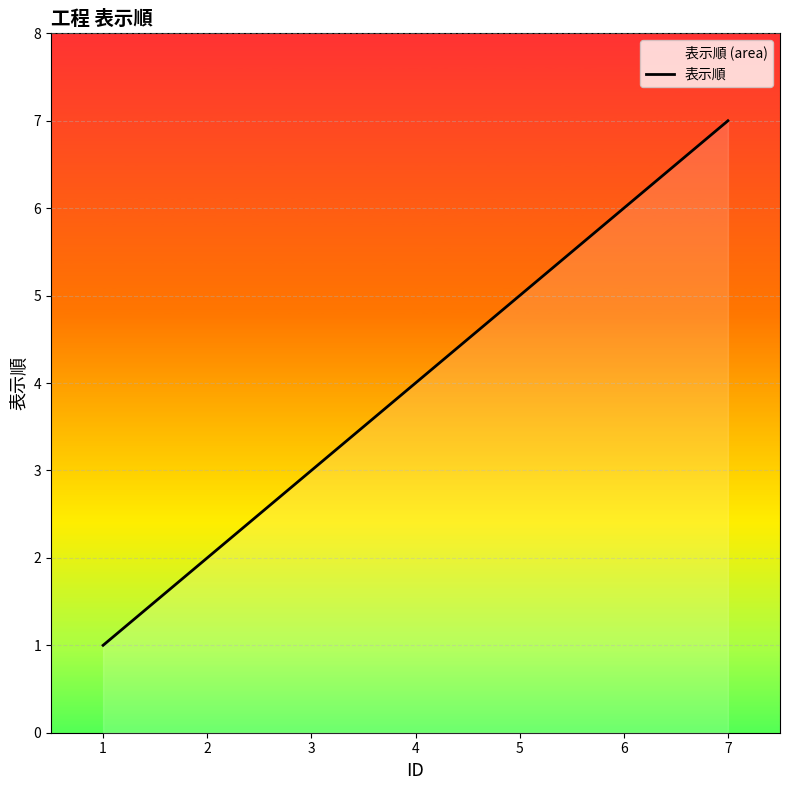

What is the greatest value displayed?

7